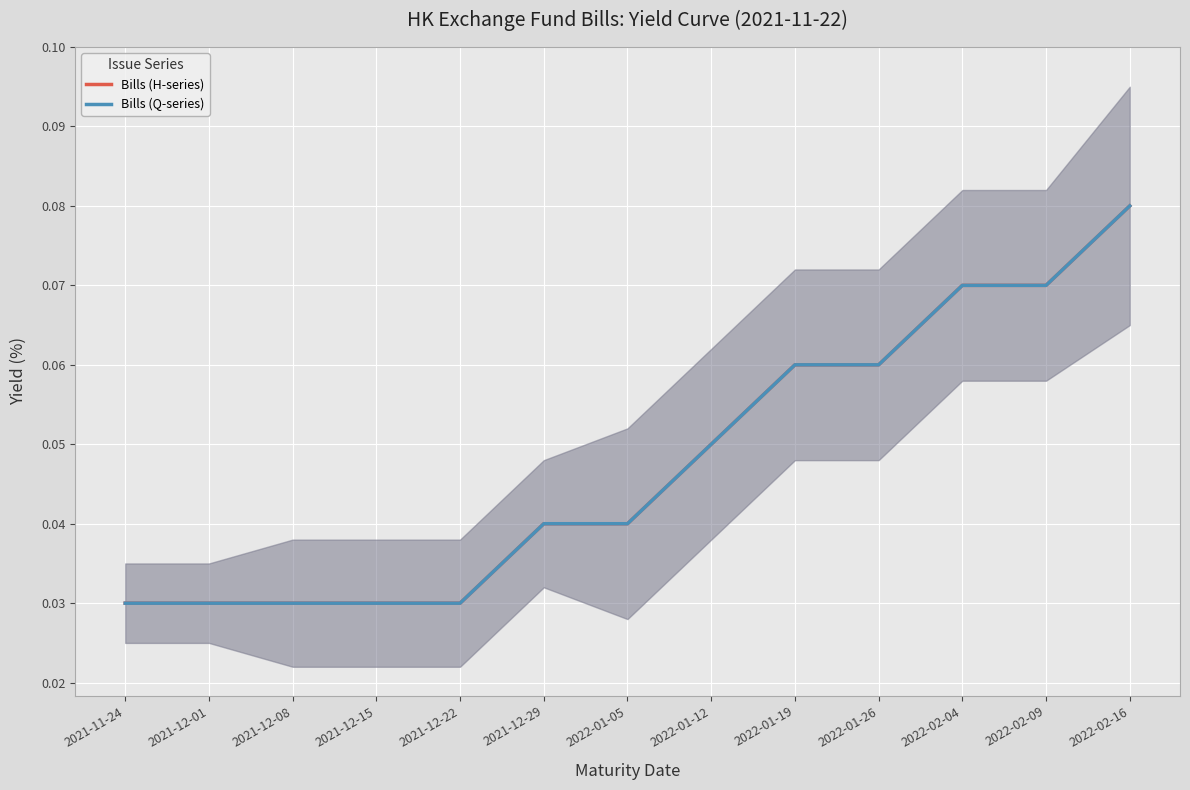

At which category is the sum across all series the highest?

2022-02-16